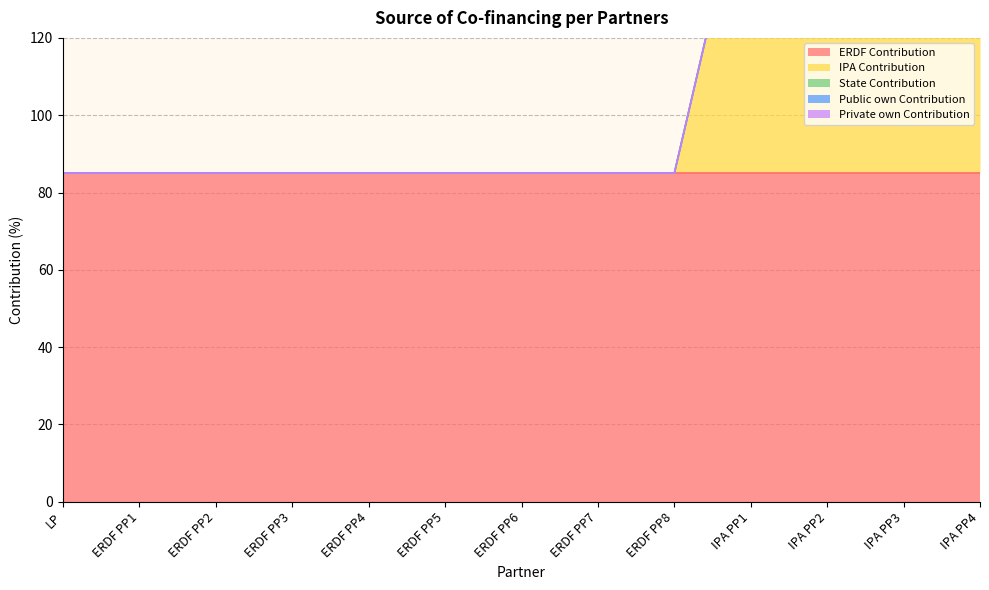

How many lines are shown in the chart?

5